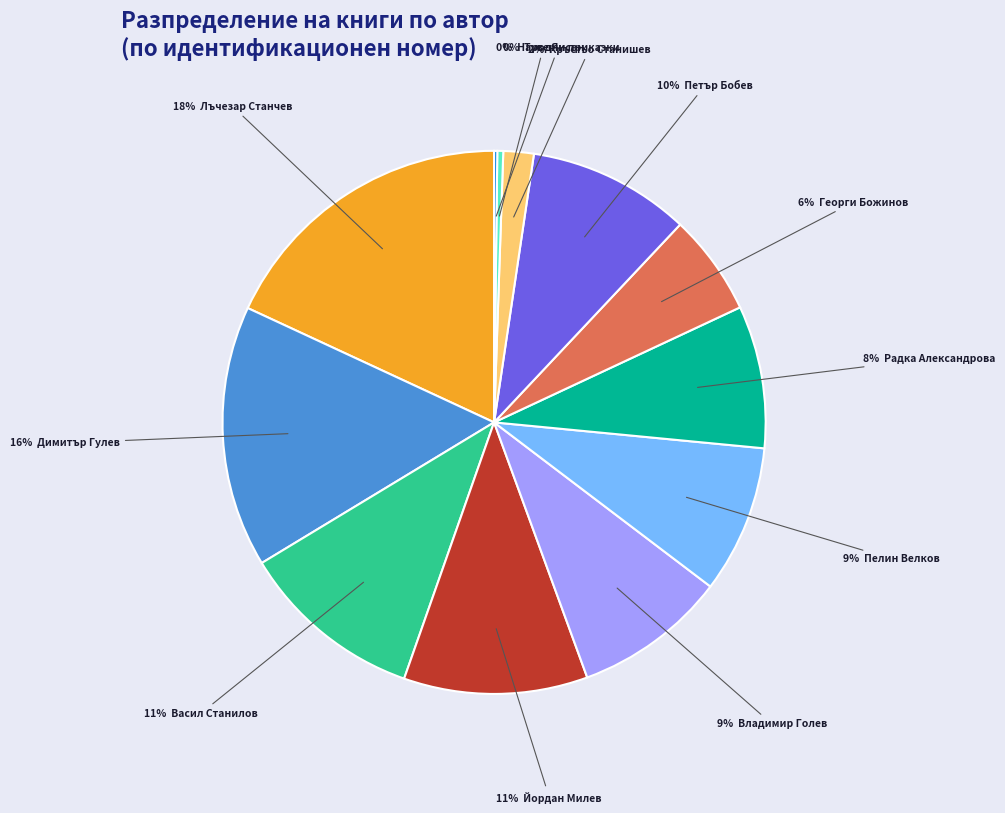

Is there any slice that represents more than half of the pie?

No